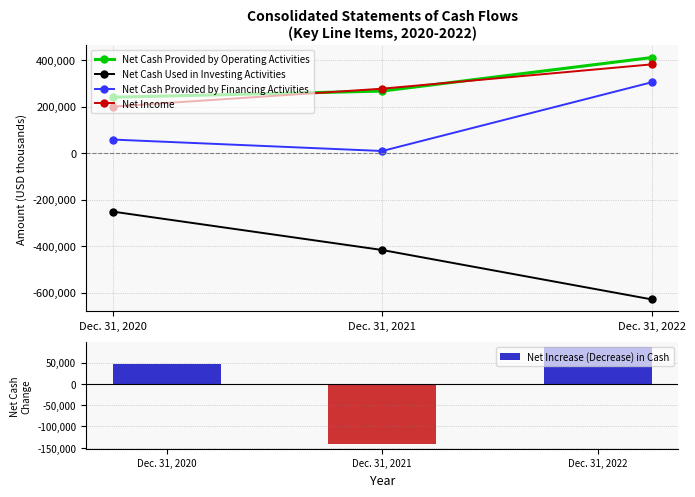

What is the sum of the Net Cash Provided by Operating Activities values at Dec. 31, 2021 and Dec. 31, 2022?

677838